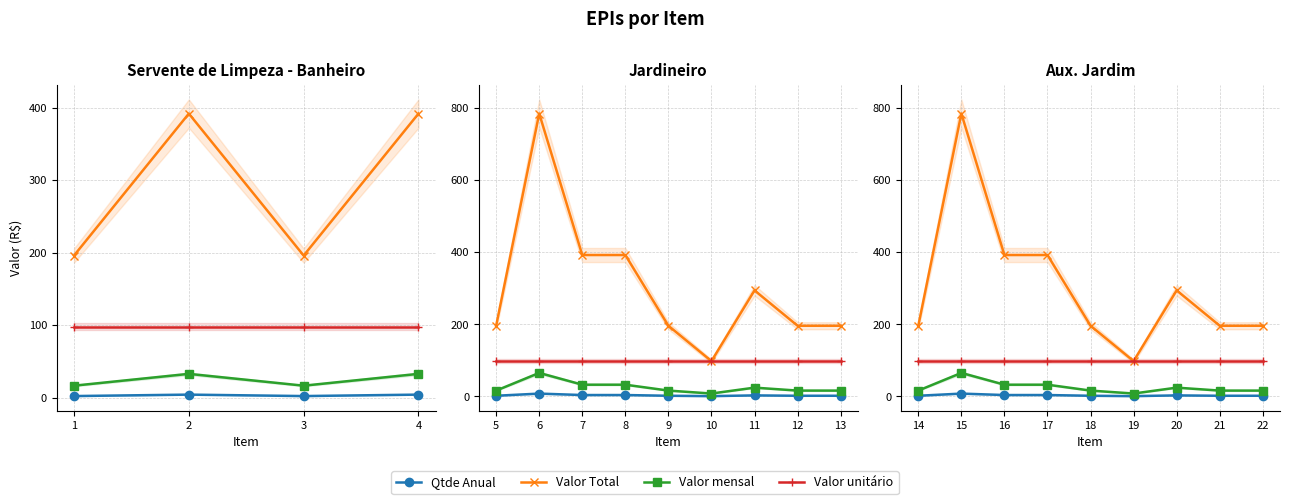

The value of Qtde Anual at 16 is 6.0. True or false?

False